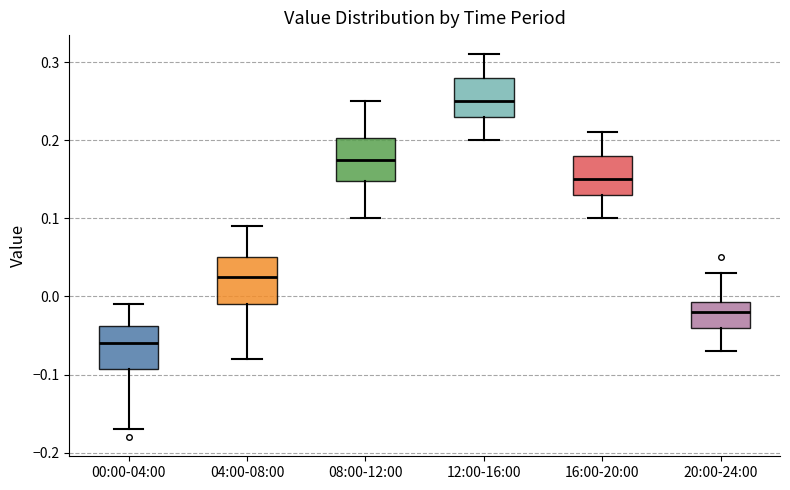

Which box's median line is the lowest?

00:00-04:00